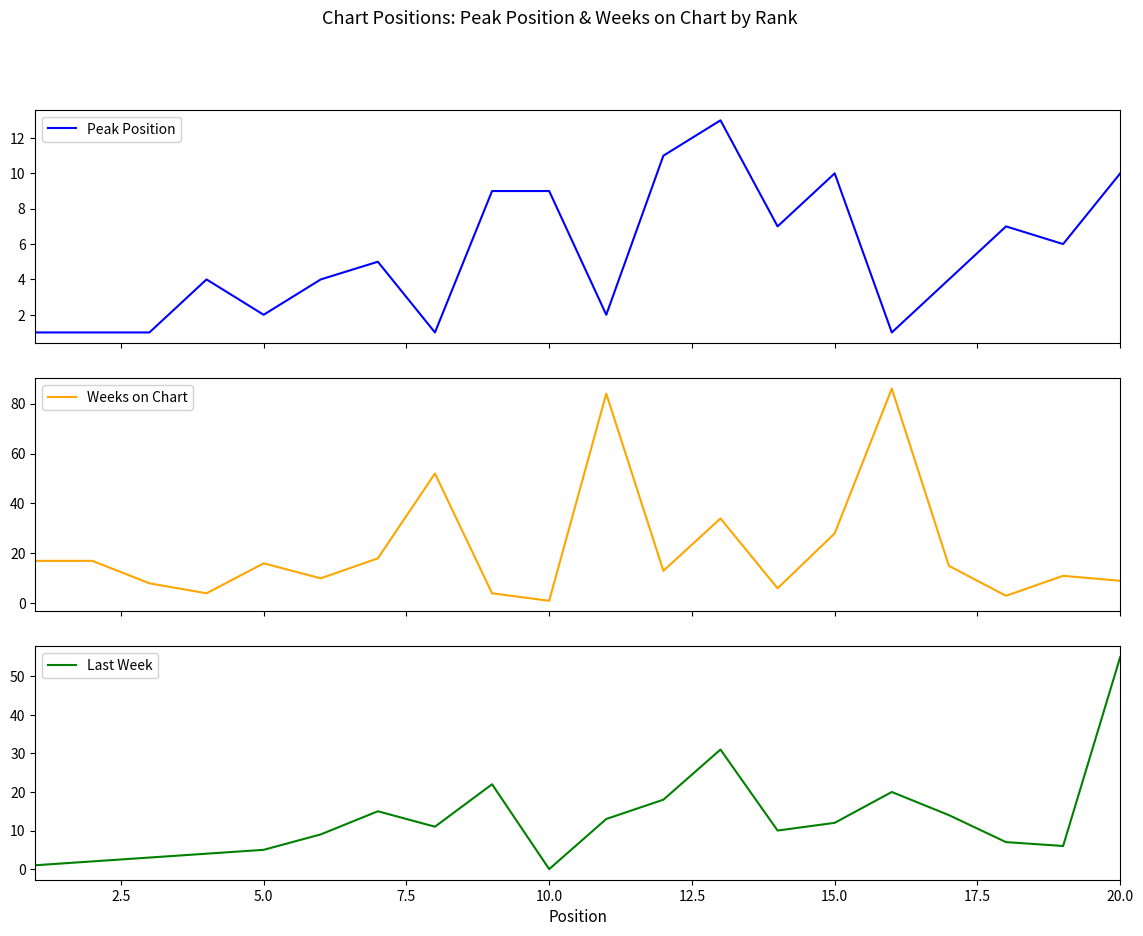

At which label does Last Week reach its peak?

20.0